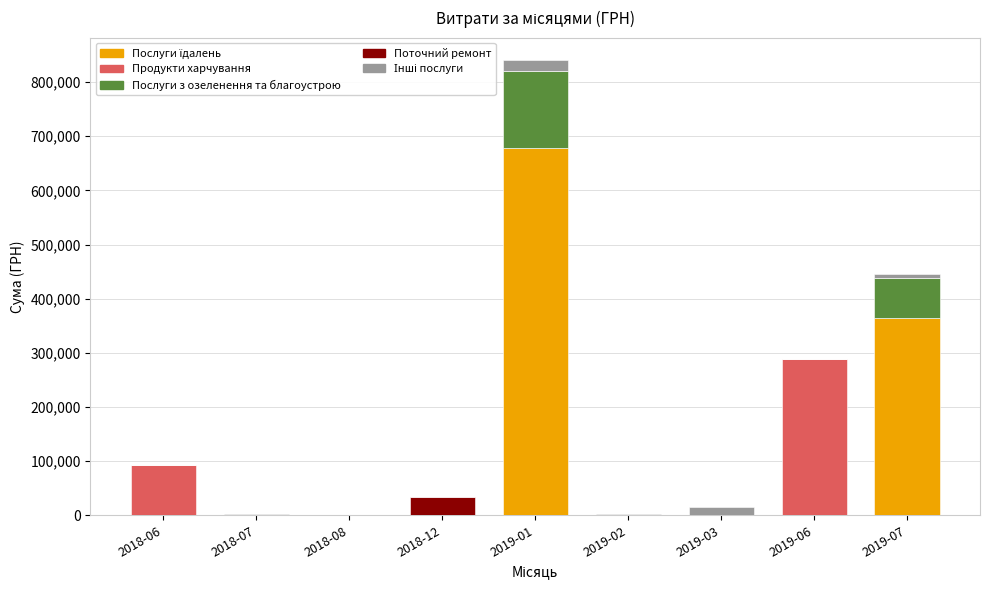

At which category is the sum across all series the highest?

2019-01